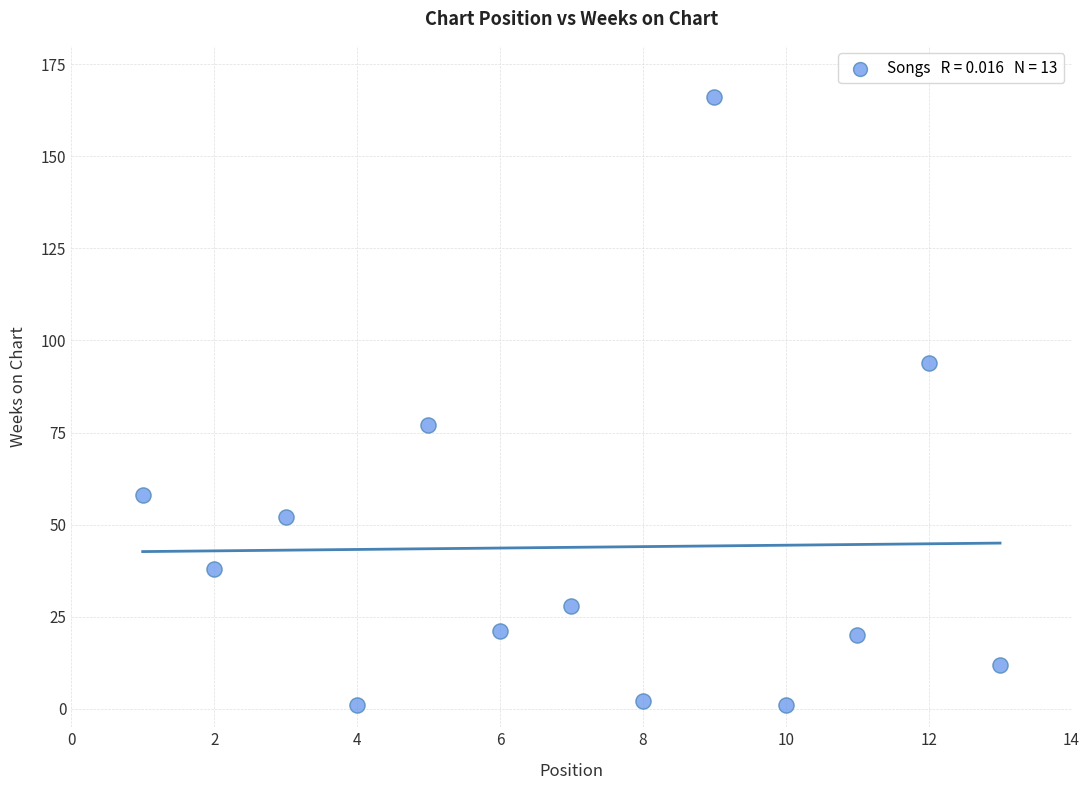

What Y value in the scatter plot is closest to 83?

77